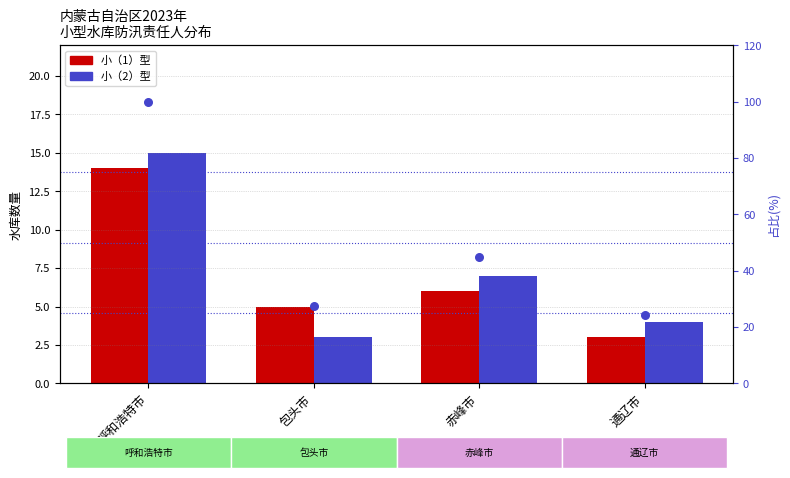

Which series contains the lowest Y value?

小（1）型